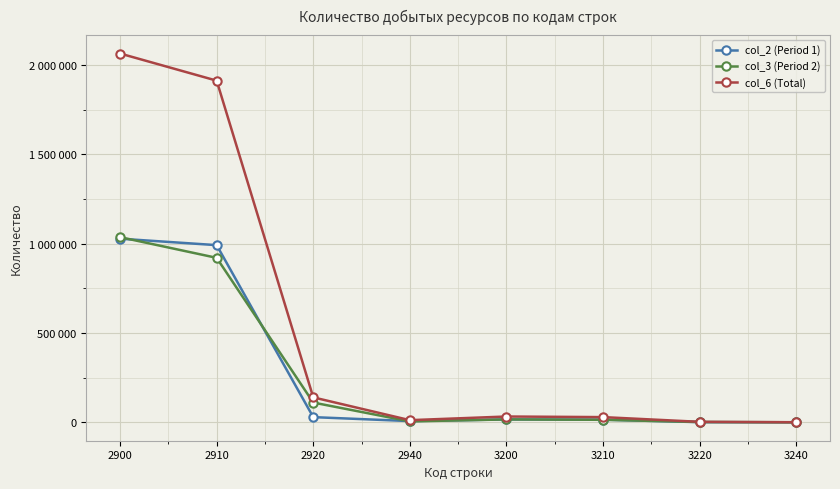

Is this an area chart (filled region under the line)?

No